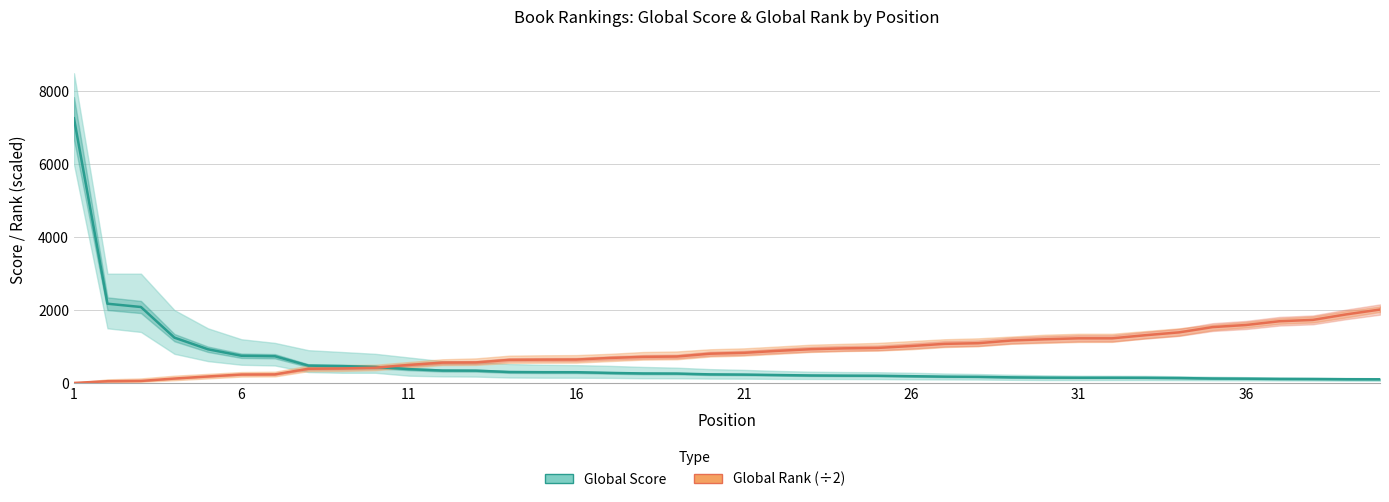

Is this an area chart (filled region under the line)?

No